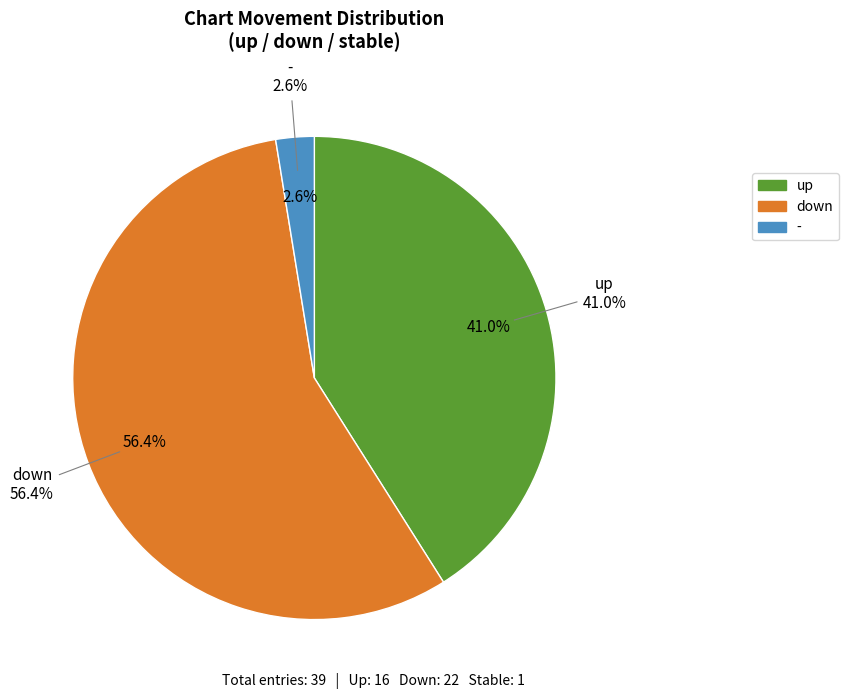

Between down and -, which is larger?

down